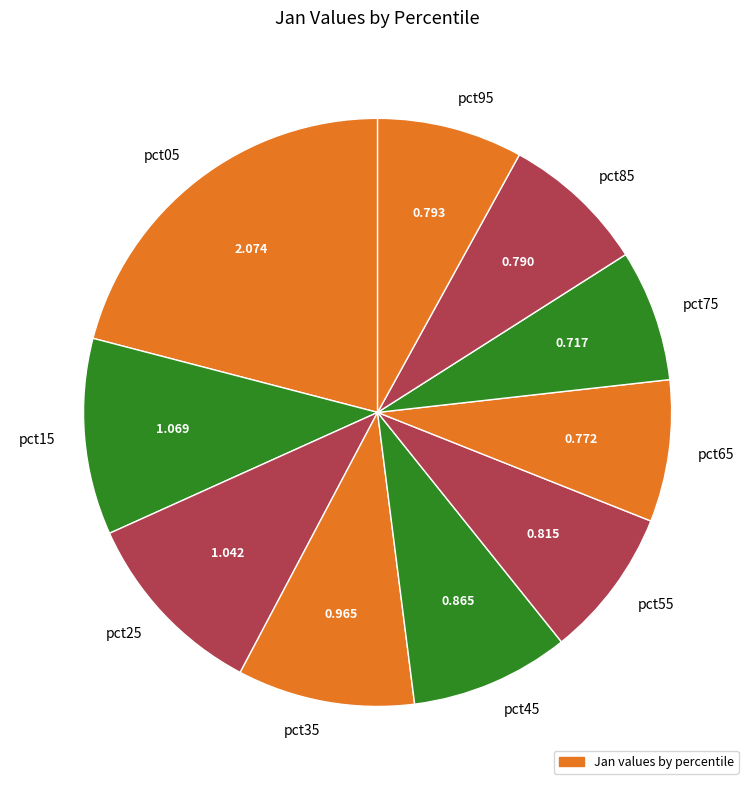

Do pct15 and pct45 together represent more than half of the pie?

No